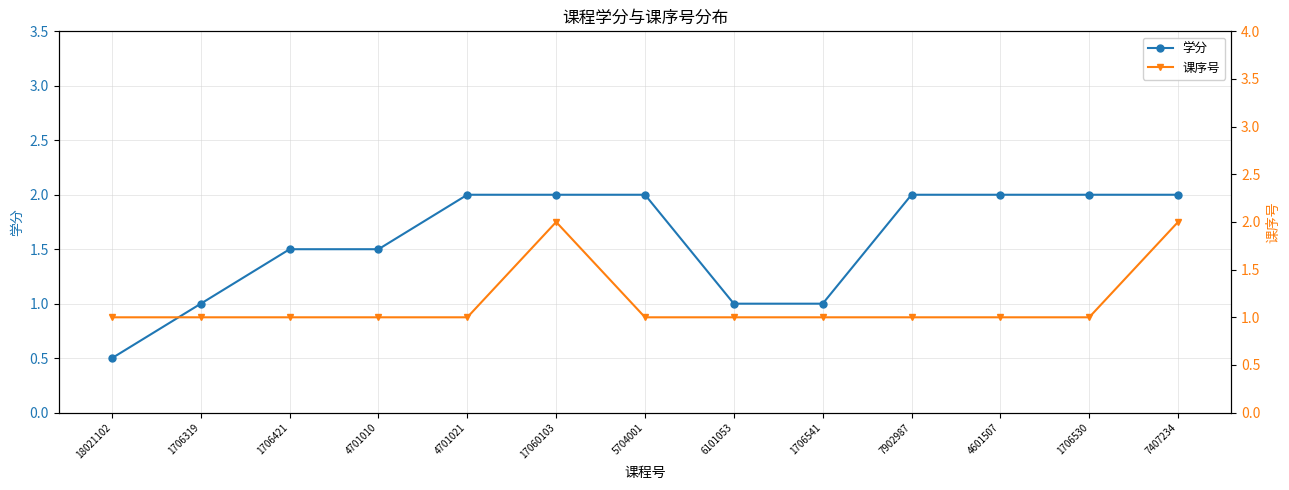

Where is 学分 nearest to the value 1?

1706319